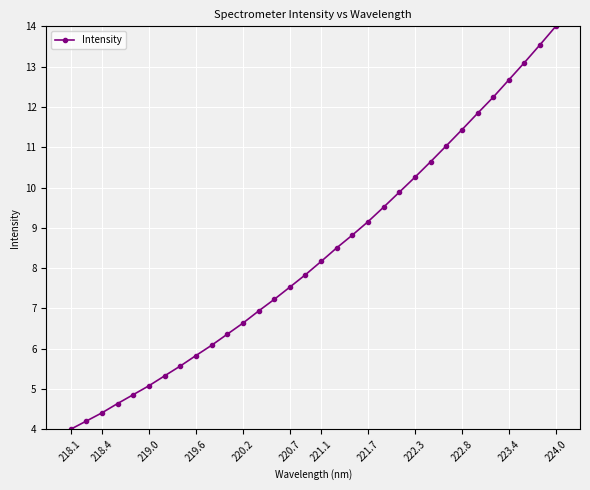

What is the greatest value displayed?

14.0